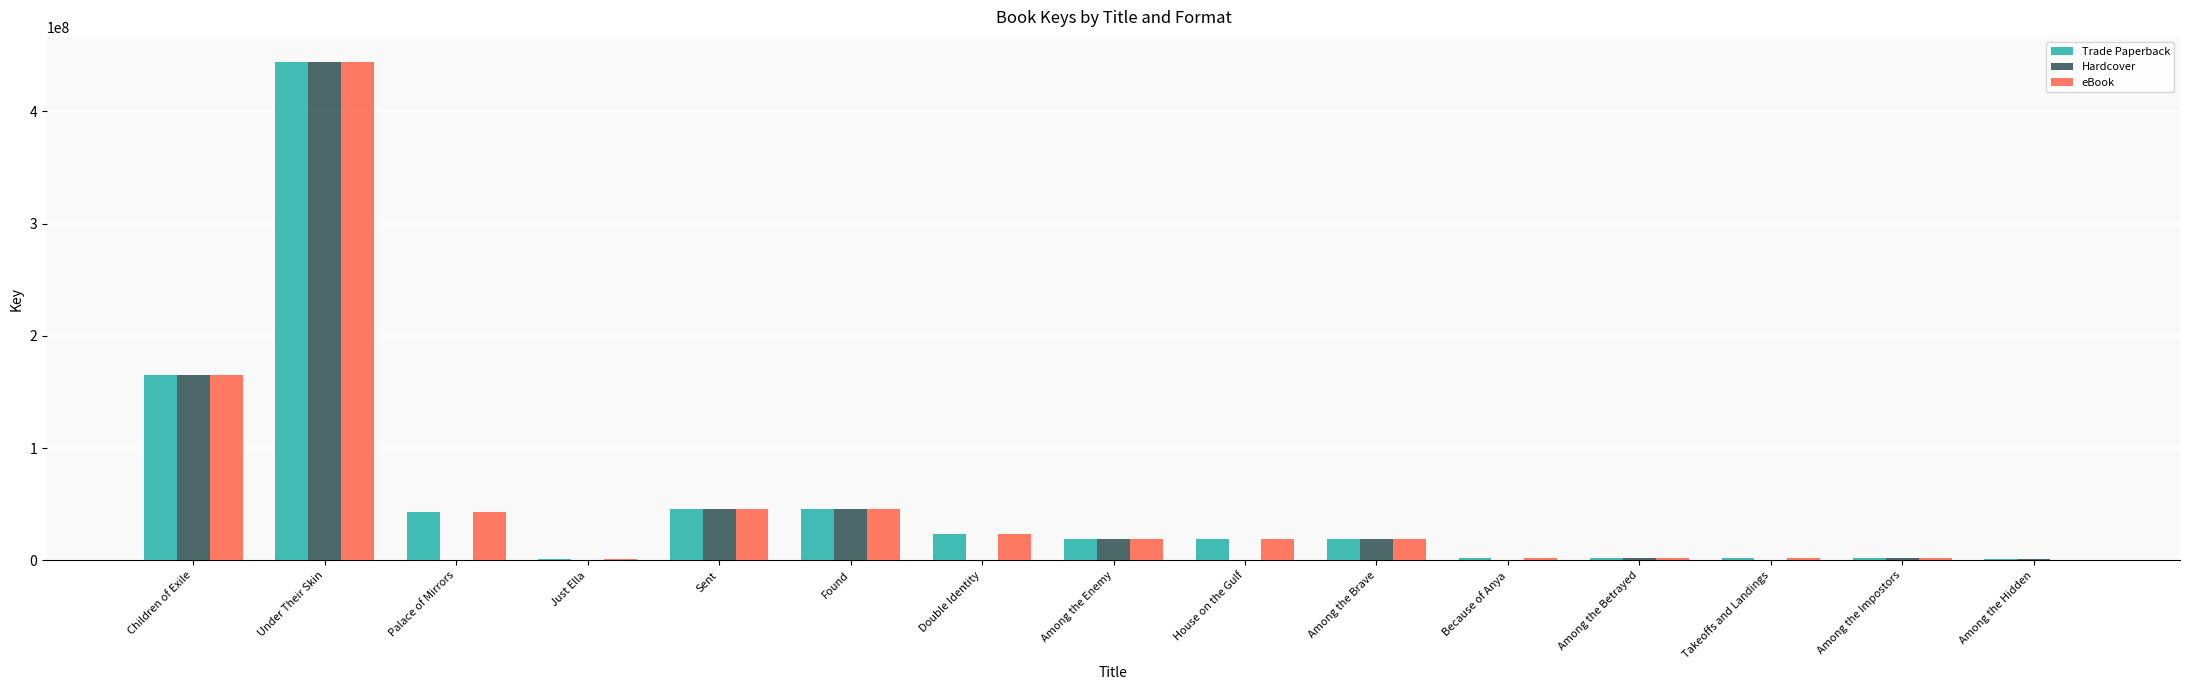

How many series are shown in this chart?

3